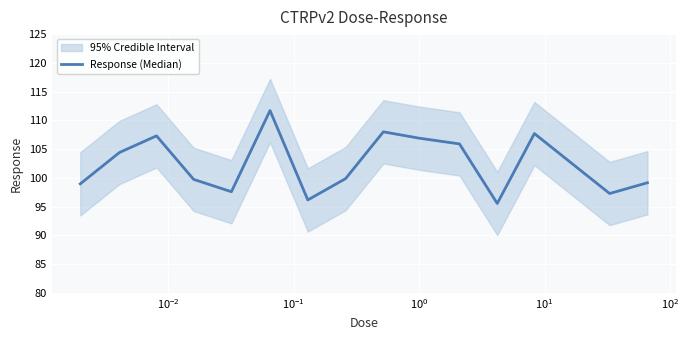

True or false: the data has more than 1 interior local peaks.

True